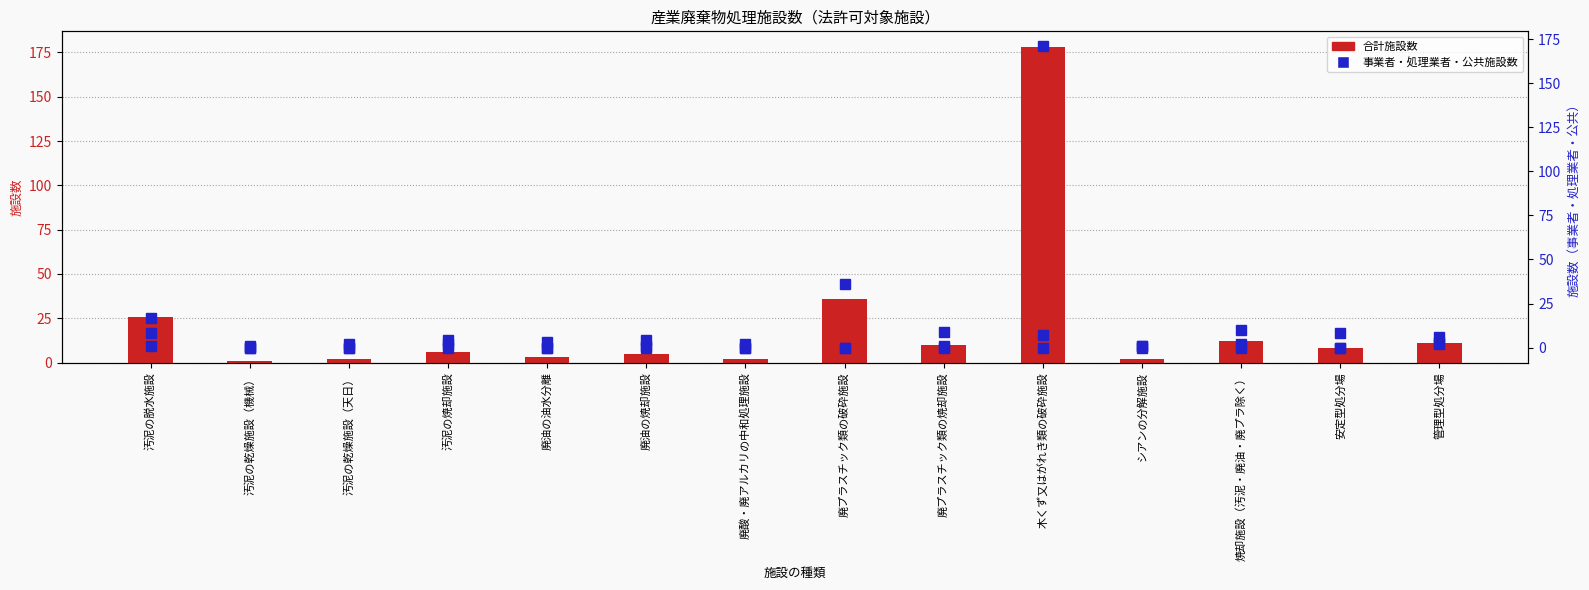

What is the value of the 合計施設数 bar at the 12th from the left?

12